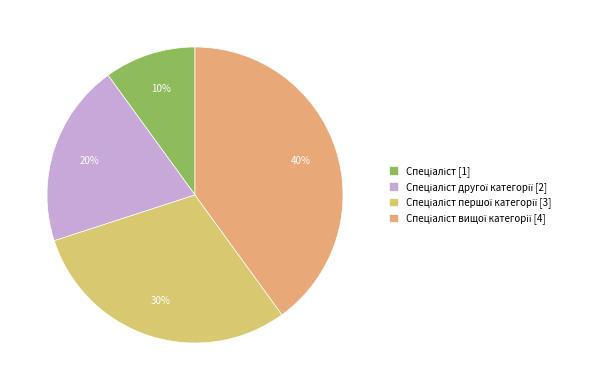

Count the number of slices in the pie.

4